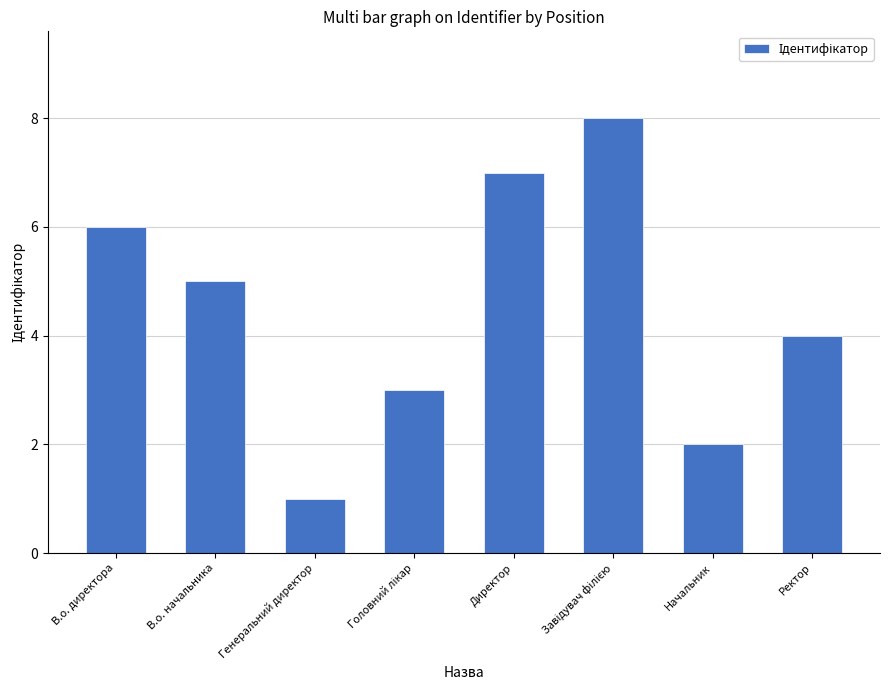

Are the bars grouped side by side (vs. stacked)?

No